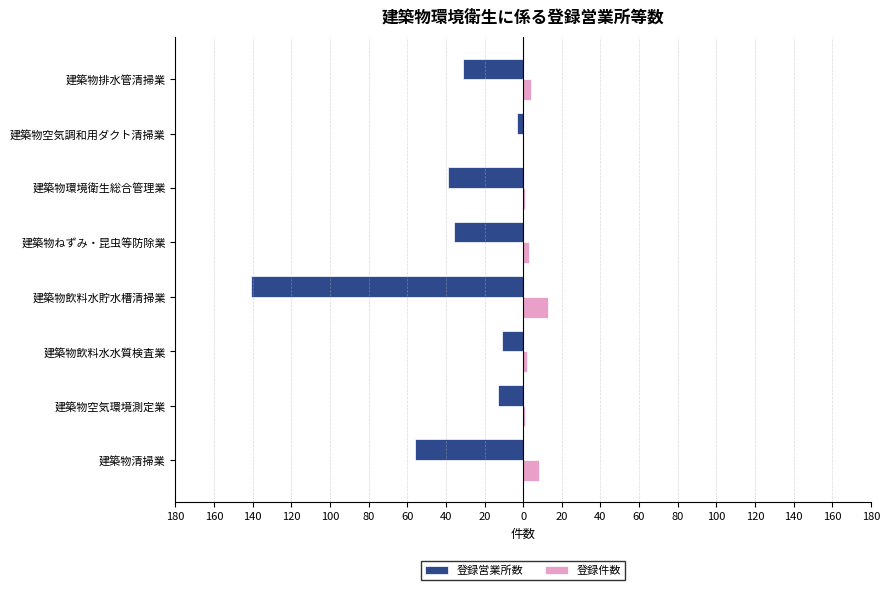

What are all the series names shown in the legend?

登録営業所数, 登録件数